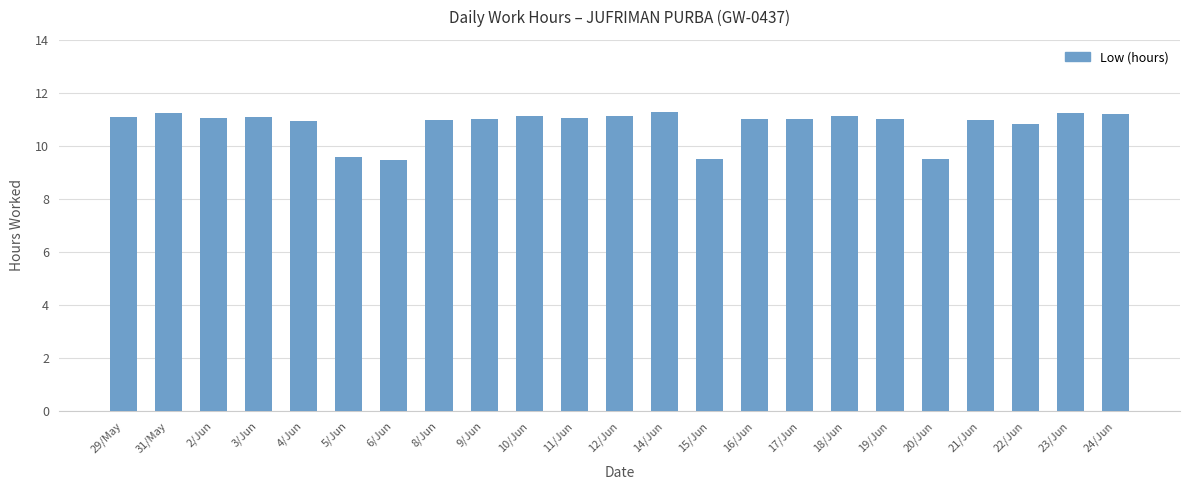

What position from the left is 29/May?

1